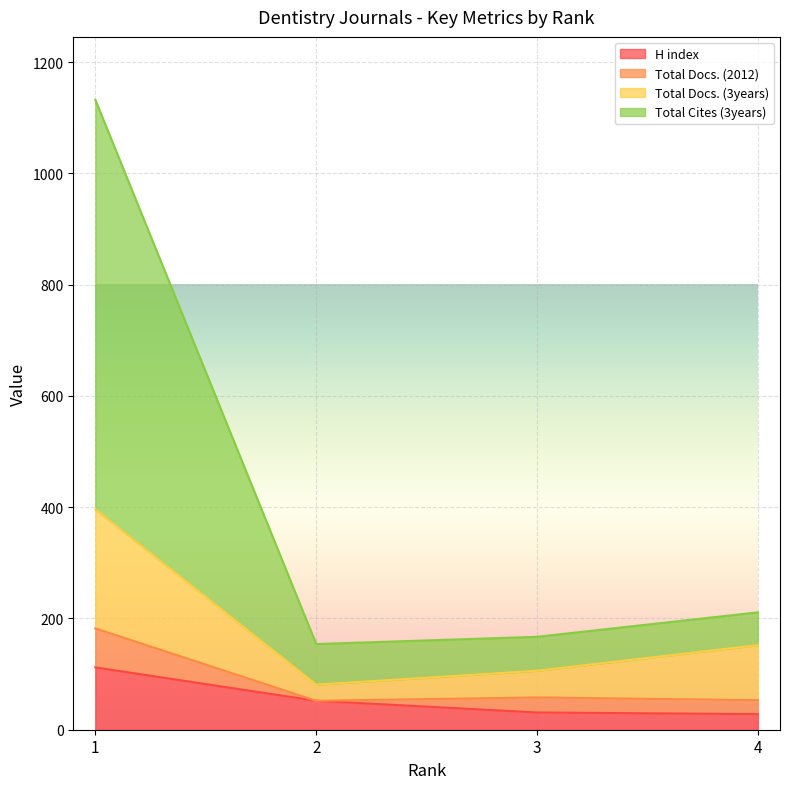

List the labels in order of H index value, largest first.

1, 2, 3, 4